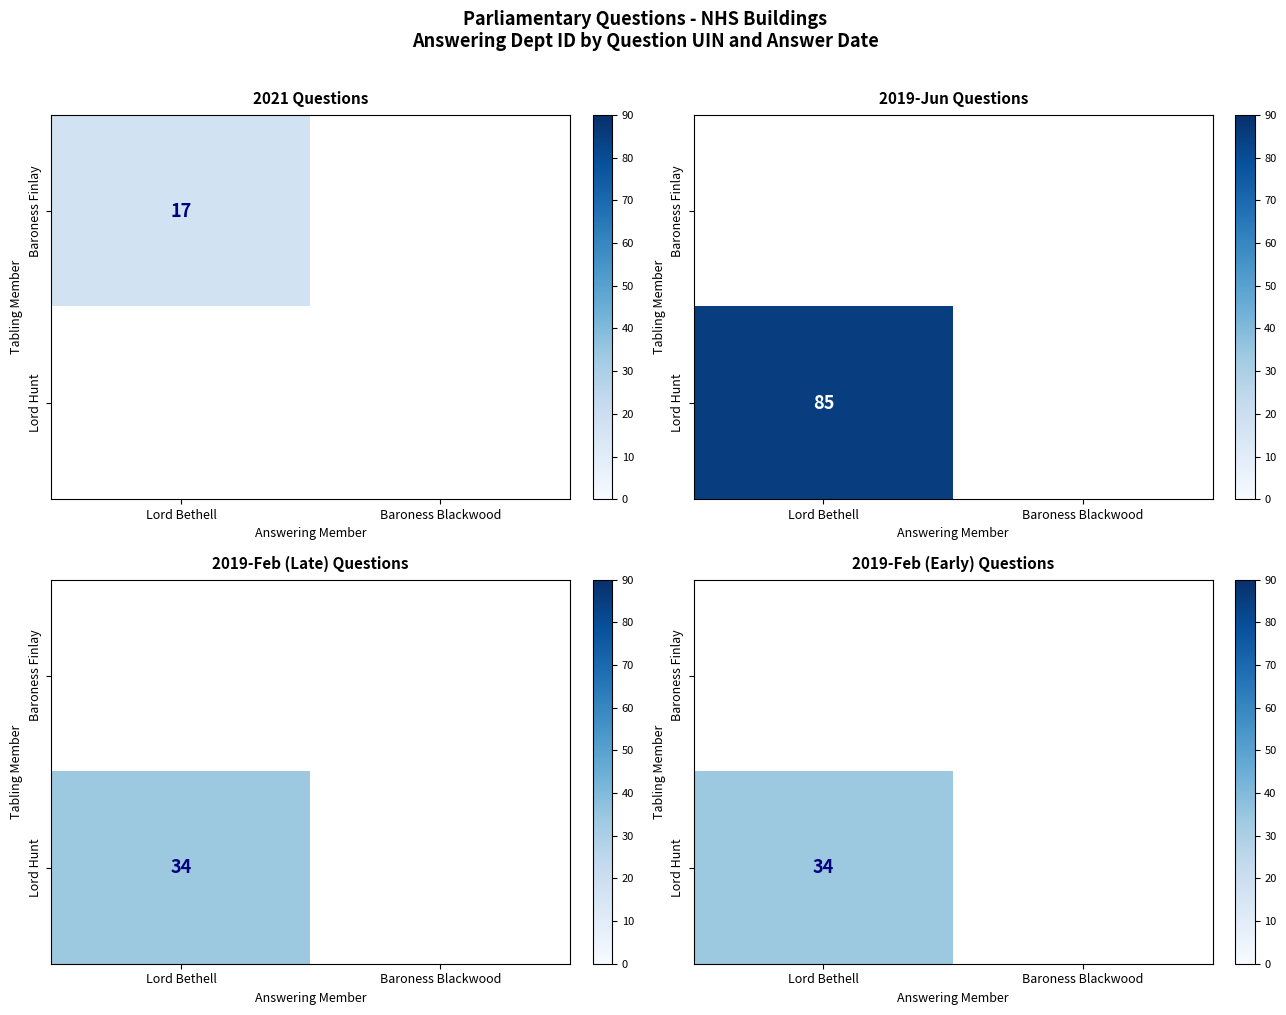

Which category has the highest value in the Baroness Finlay series?

Lord Bethell